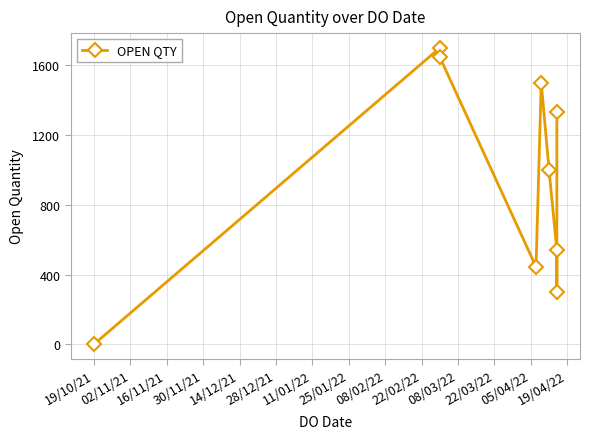

Reading left to right, transcribe all the data shown in this chart.

1	1700	1647	445	1500	1000	540	300	1330